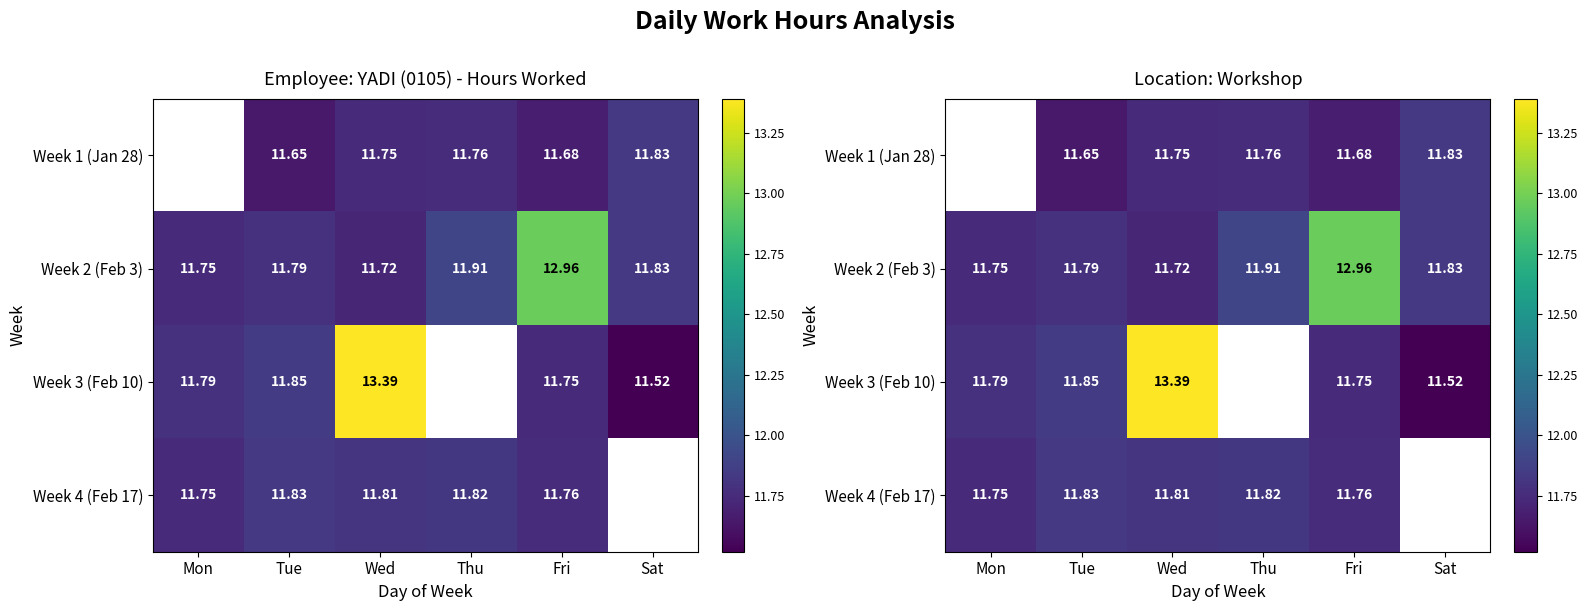

What is the maximum value for Week 2 (Feb 3)?

13.0